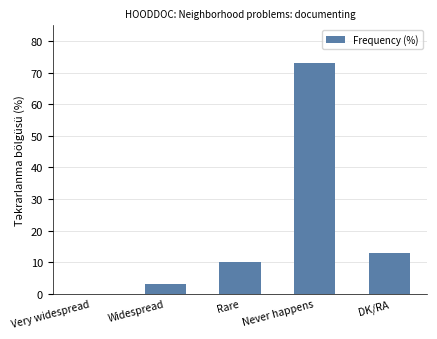

At which label is the value closest to 36?

DK/RA